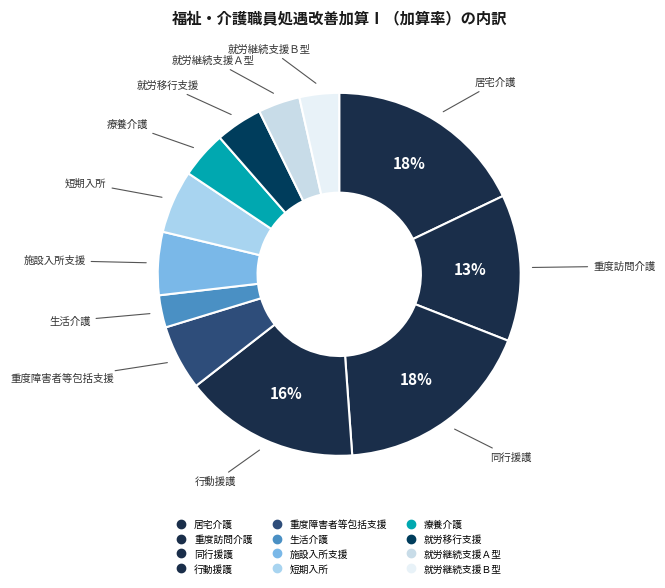

Rank the categories by value from lowest to highest.

生活介護, 就労継続支援Ｂ型, 就労継続支援Ａ型, 療養介護, 就労移行支援, 施設入所支援, 短期入所, 重度障害者等包括支援, 重度訪問介護, 行動援護, 居宅介護, 同行援護